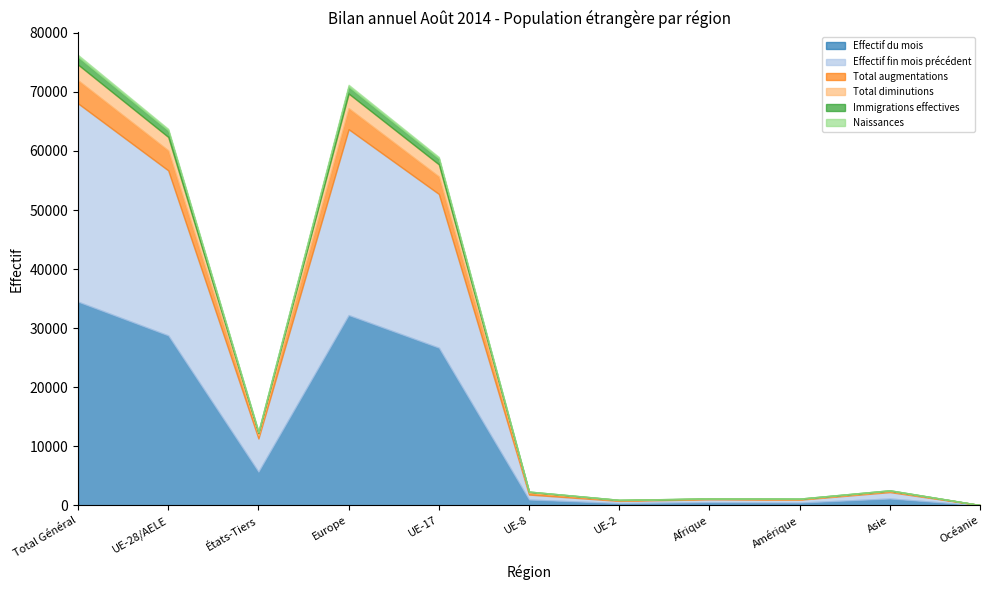

What is the label of the 3rd point from the left?

États-Tiers